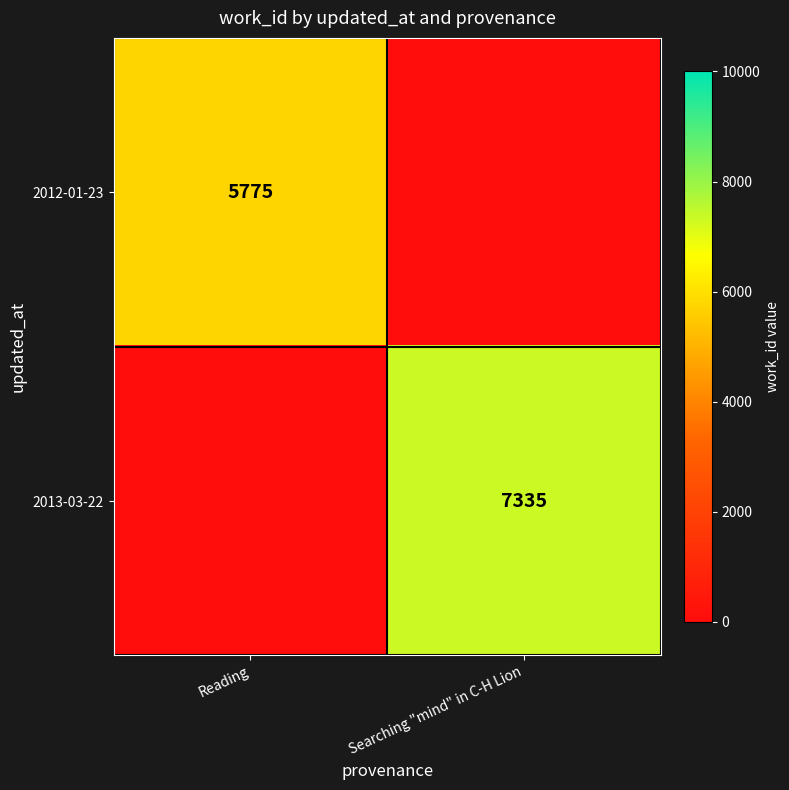

The value of 2012-01-23 at Reading is 5775. True or false?

True